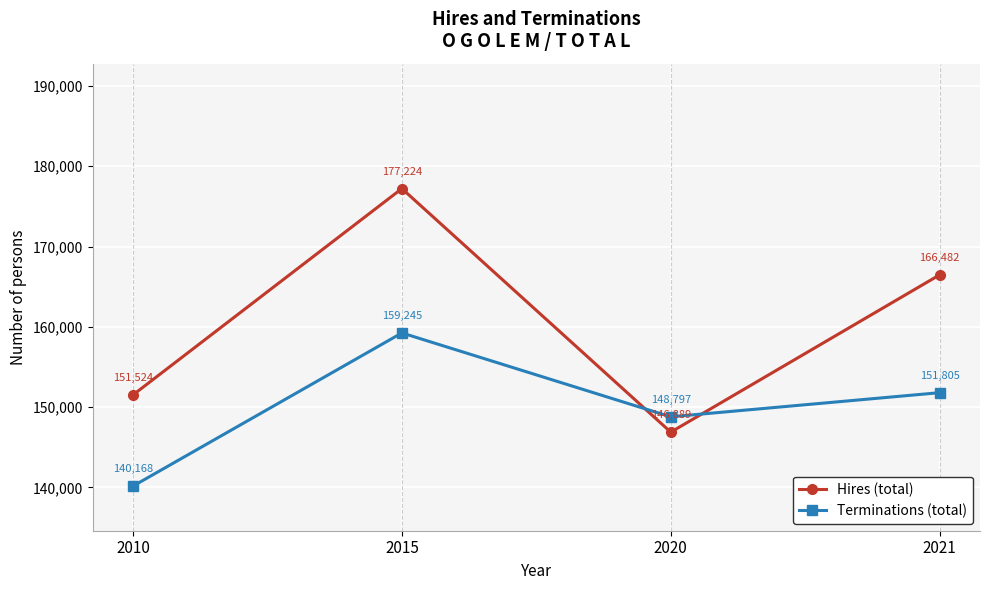

Rank the series at 2020 from highest to lowest value.

Terminations (total), Hires (total)